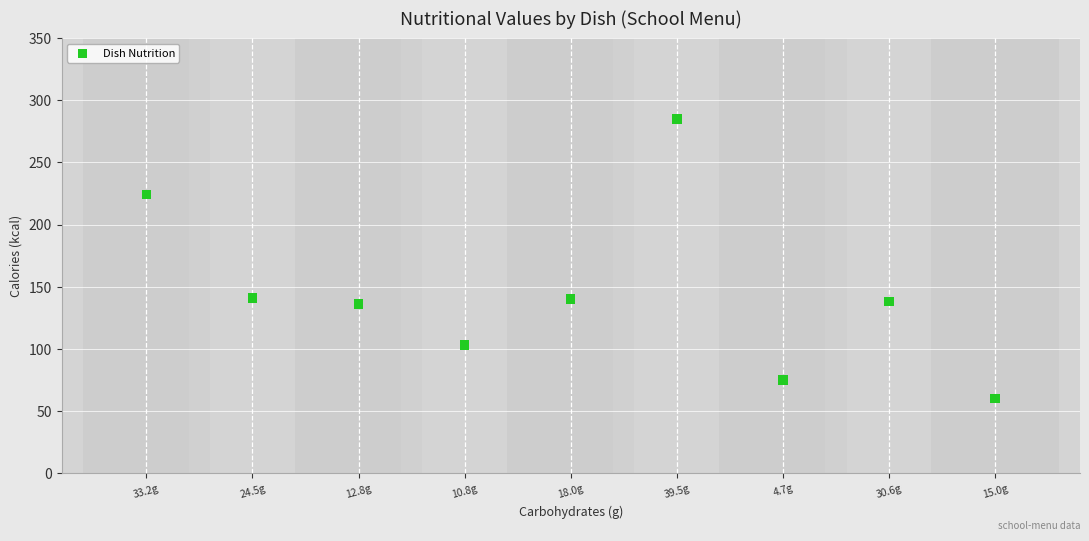

What is the range of Y values (max minus min)?

225